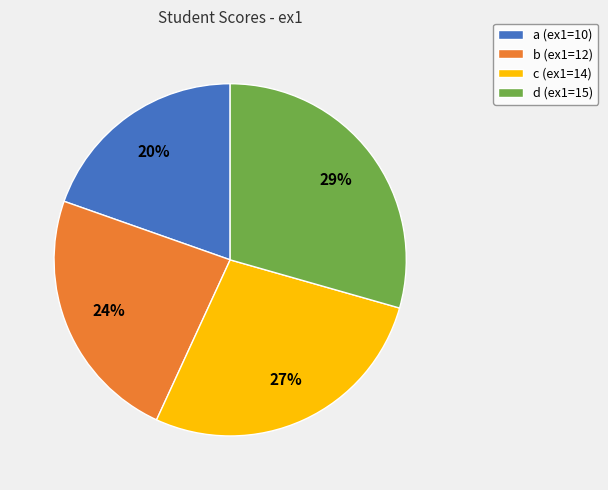

To the nearest percent, what is the difference between the d (ex1=15) and c (ex1=14) slice percentages?

2%